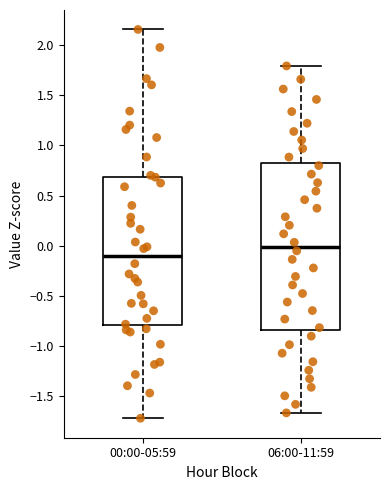

Where does the median line of the box for 06:00-11:59 sit on the y-axis? The values are not printed on the chart, so give them approximately, as read against the axis.

0.00